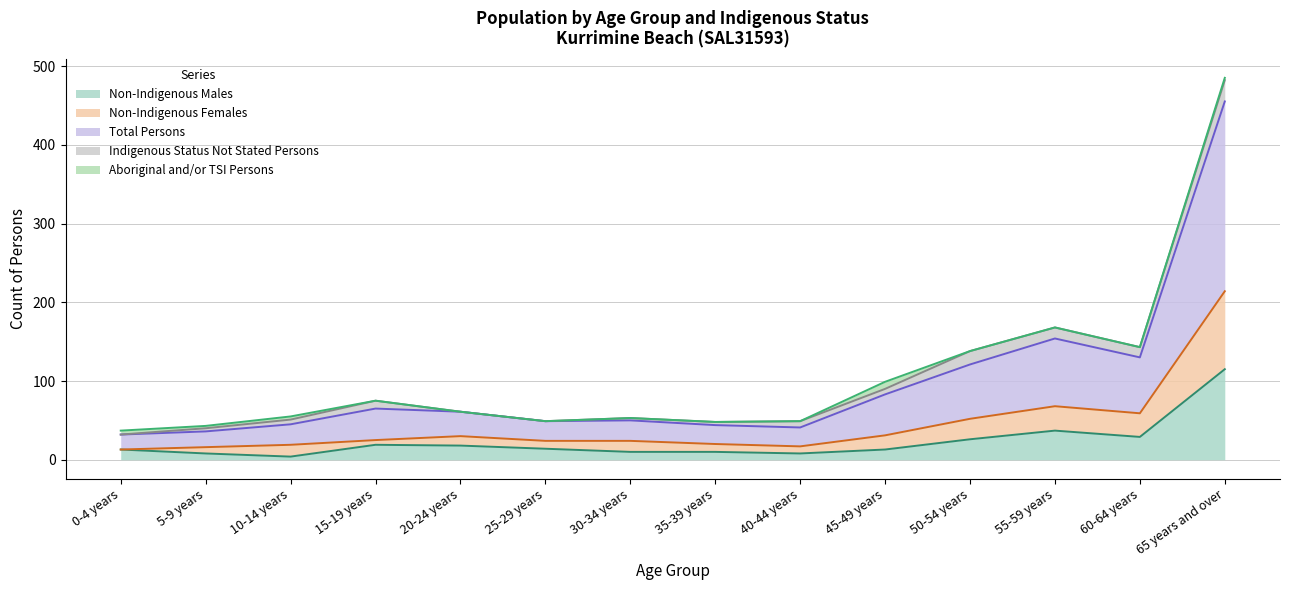

Does the chart display data point markers on the line(s)?

No